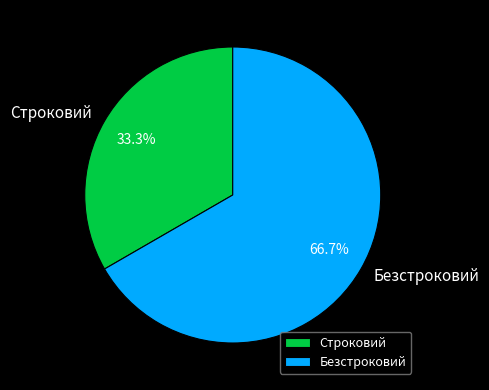

Combined, what portion of the pie is Безстроковий and Строковий?

100.0%